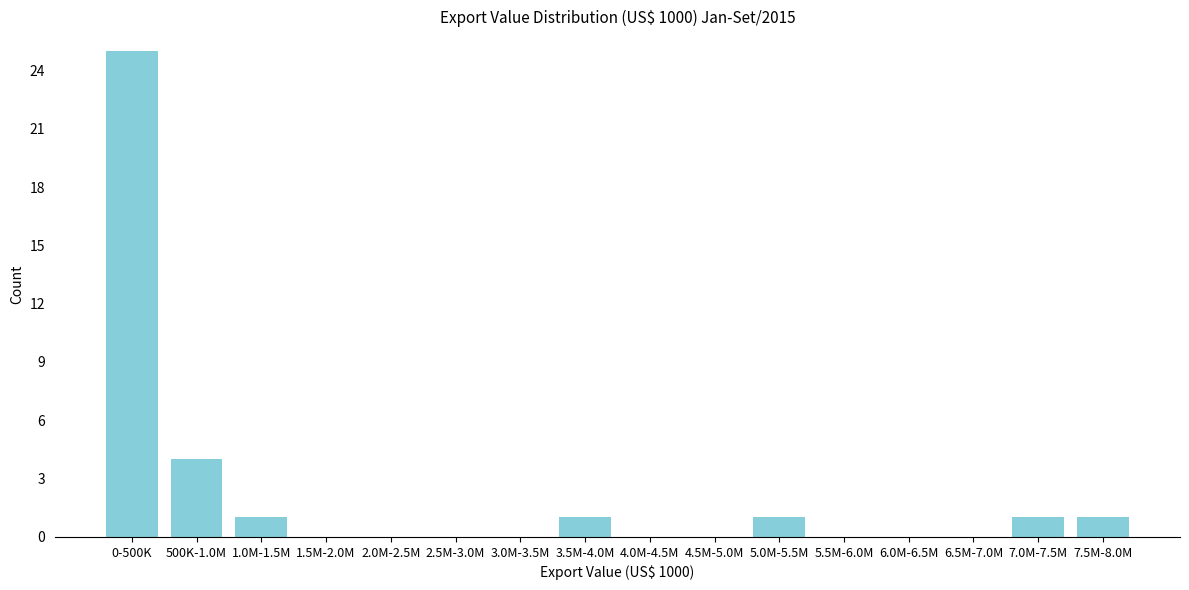

Reading left to right, extract all data points from this chart.

0-500K=25	500K-1.0M=4	1.0M-1.5M=1	1.5M-2.0M=0	2.0M-2.5M=0	2.5M-3.0M=0	3.0M-3.5M=0	3.5M-4.0M=1	4.0M-4.5M=0	4.5M-5.0M=0	5.0M-5.5M=1	5.5M-6.0M=0	6.0M-6.5M=0	6.5M-7.0M=0	7.0M-7.5M=1	7.5M-8.0M=1